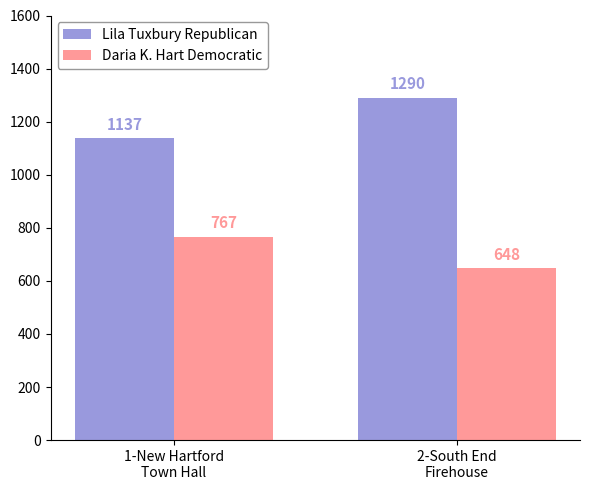

Reading right to left, list all the values displayed in this chart.

Lila Tuxbury Republican: 1290	1137
Daria K. Hart Democratic: 648	767